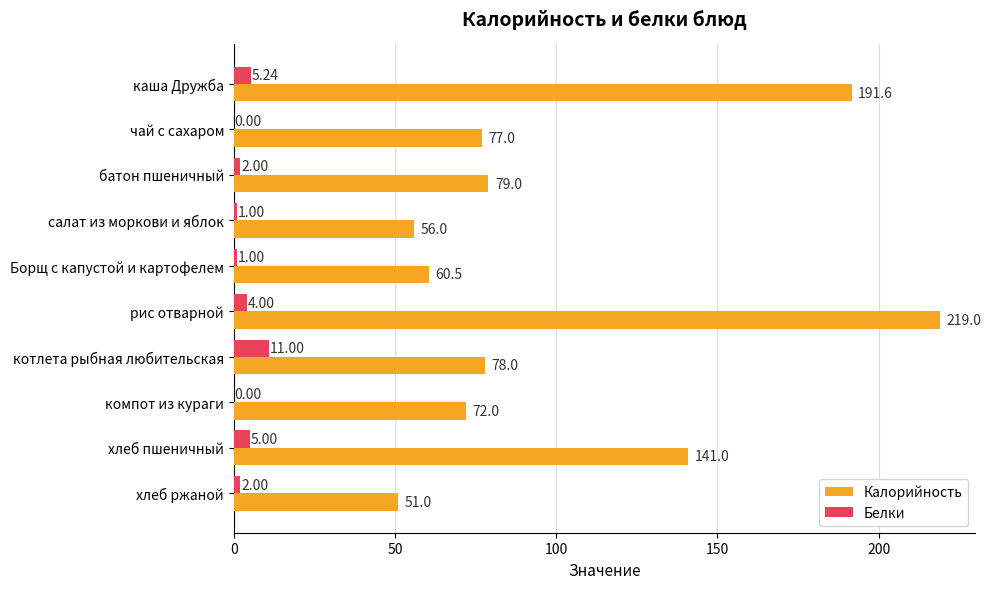

Between батон пшеничный and компот из кураги, which series saw the biggest shift?

Калорийность